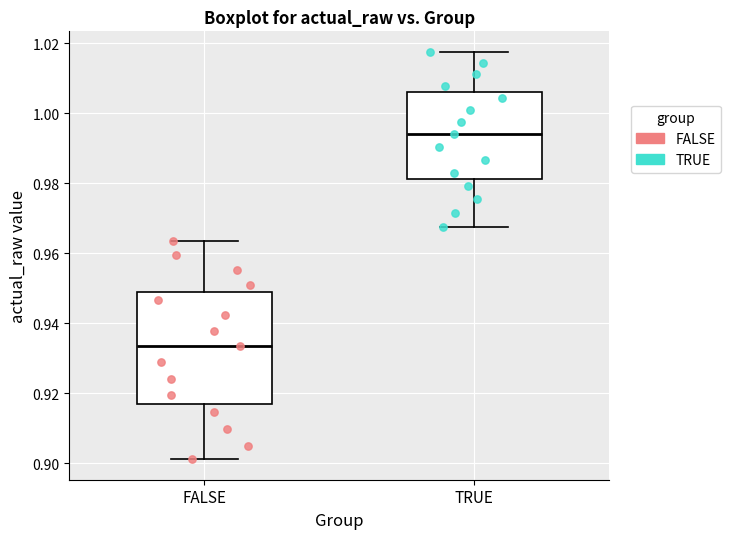

Reading left to right, transcribe this box plot: for each box, give where its median line is, the range the box spans, and where its two whiskers end, as read against the y-axis. The values are not printed on the chart, so give them approximately, as read against the axis.

FALSE: median 0.934, box 0.918 to 0.948, whiskers 0.902 to 0.964
TRUE: median 0.994, box 0.982 to 1.006, whiskers 0.968 to 1.018